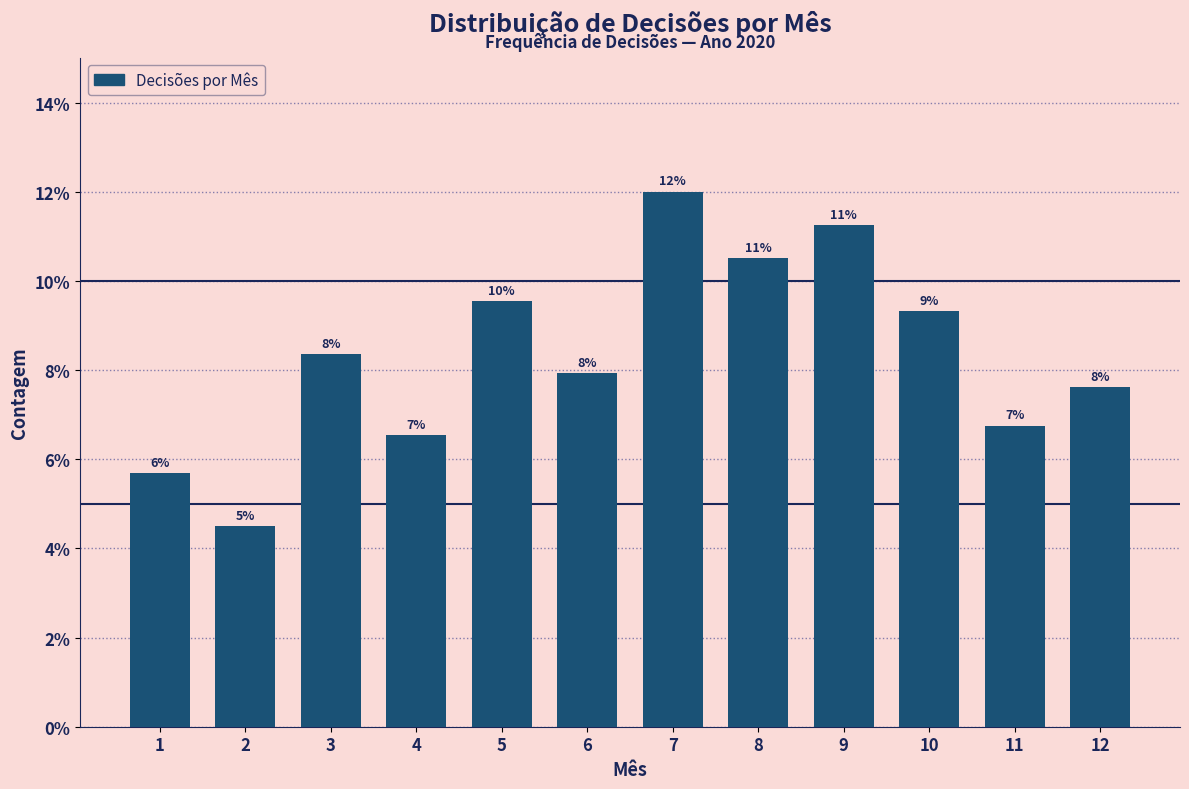

Does the chart contain any negative values?

No